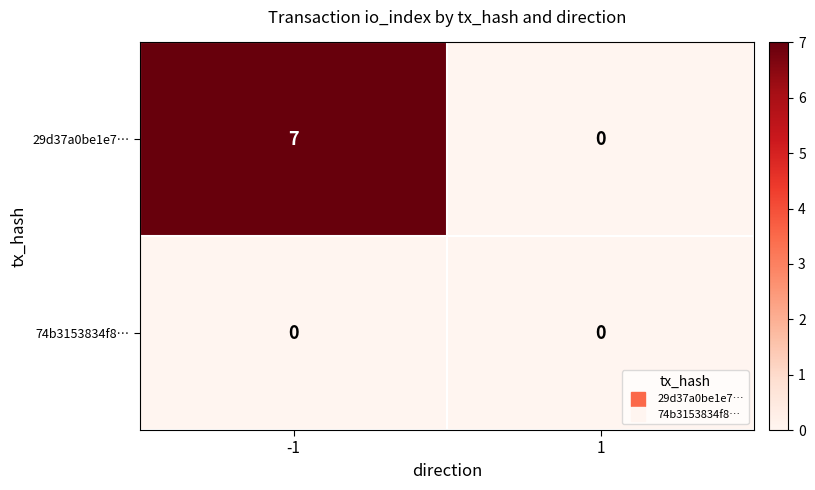

Between -1 and 1, which series saw the biggest shift?

29d37a0be1e7…